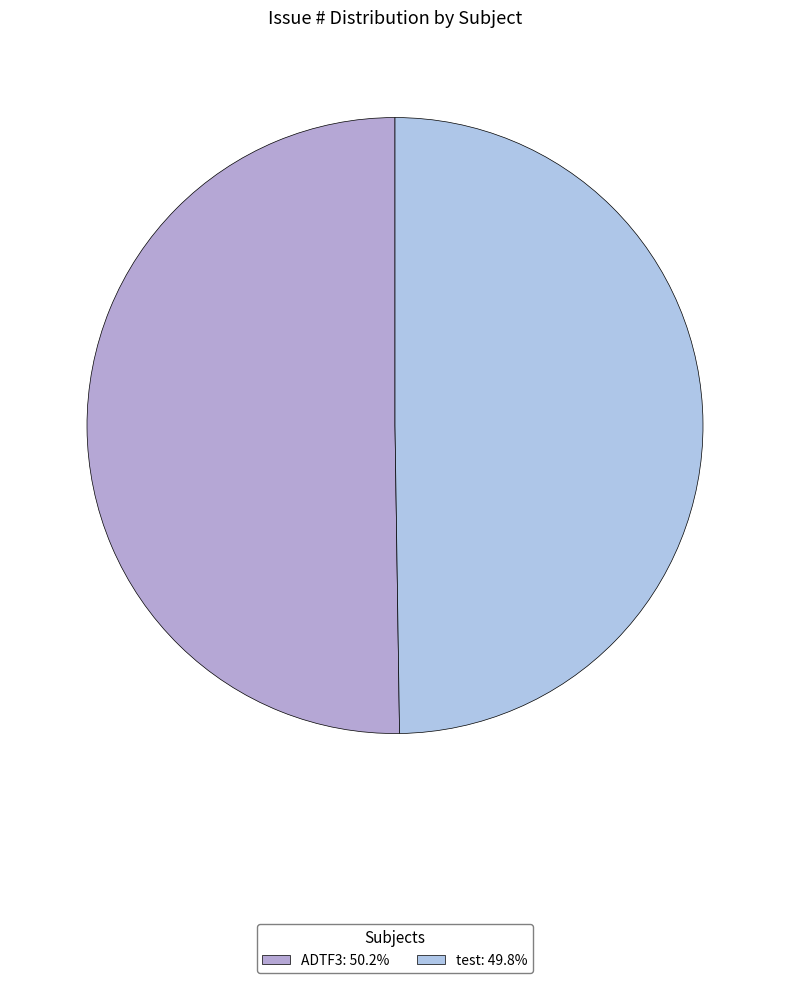

Does ADTF3 represent more than half of the total?

Yes